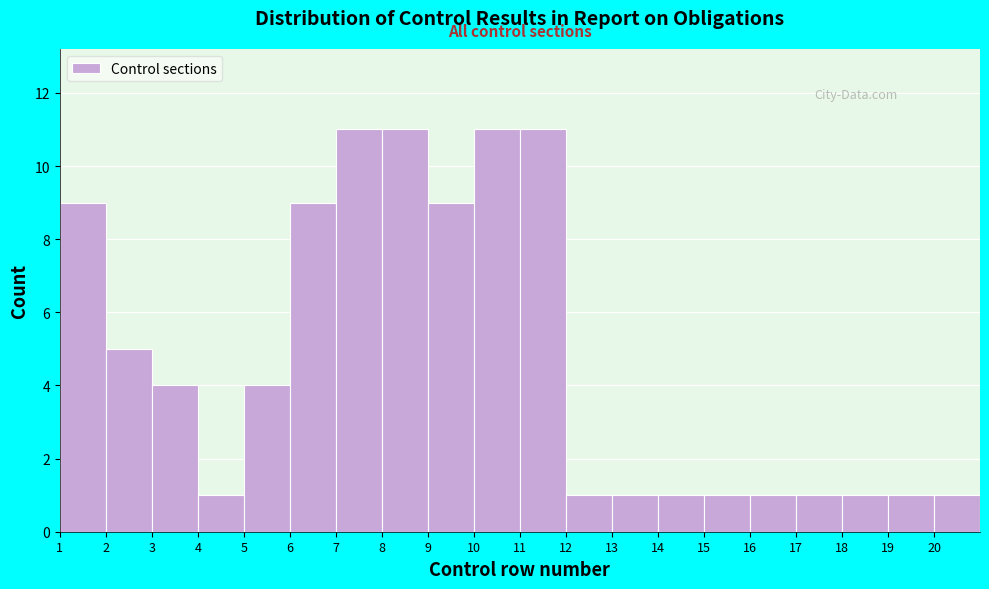

Reading left to right, transcribe this chart: for each bar, give the range it covers on the x-axis and its height. The values are not printed on the chart, so give them approximately, as read against the axis.

1 to 2: 9
2 to 3: 5
3 to 4: 4
4 to 5: 1
5 to 6: 4
6 to 7: 9
7 to 8: 11
8 to 9: 11
9 to 10: 9
10 to 11: 11
11 to 12: 11
12 to 13: 1
13 to 14: 1
14 to 15: 1
15 to 16: 1
16 to 17: 1
17 to 18: 1
18 to 19: 1
19 to 20: 1
20 to 21: 1